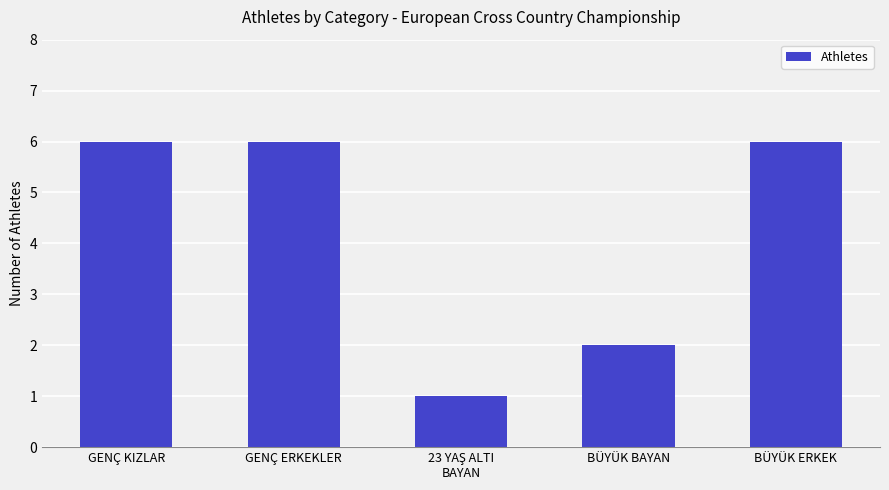

Approximately how many times larger is the value at GENÇ KIZLAR compared to BÜYÜK BAYAN?

3.0